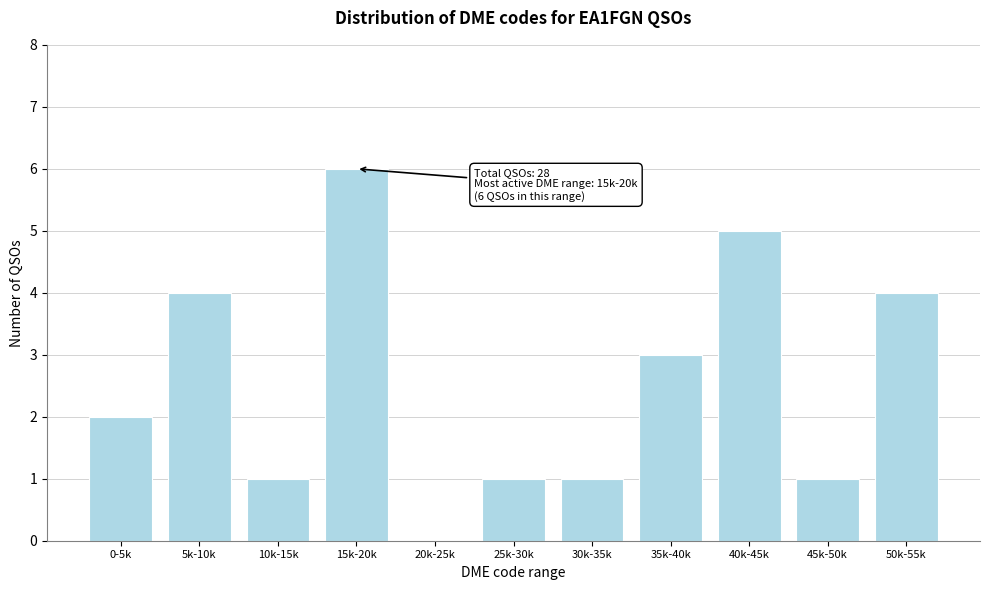

Reading left to right, what are all the values shown in this chart?

0-5k=2	5k-10k=4	10k-15k=1	15k-20k=6	20k-25k=0	25k-30k=1	30k-35k=1	35k-40k=3	40k-45k=5	45k-50k=1	50k-55k=4